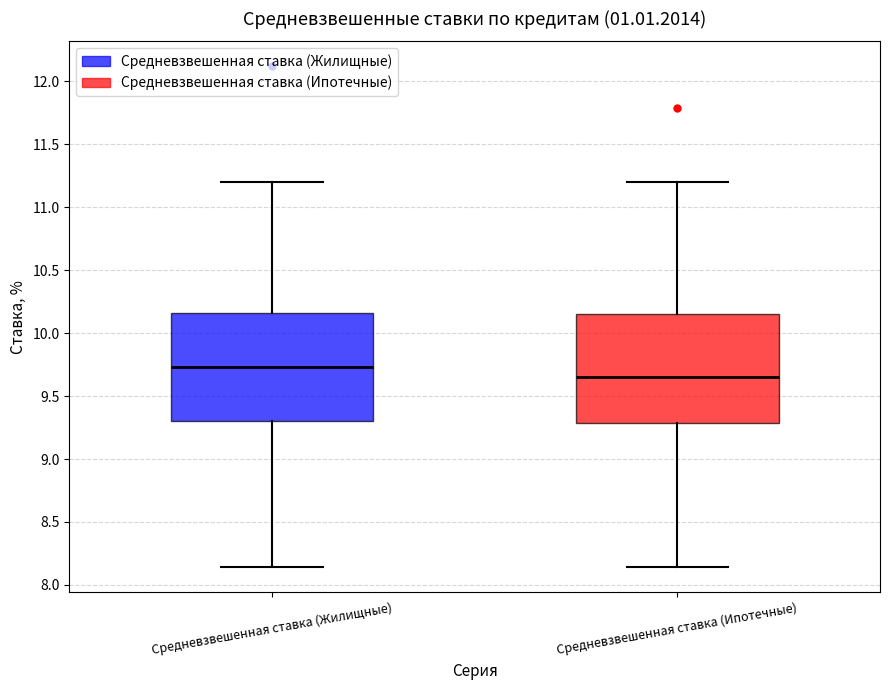

Where is the upper edge of the box for Средневзвешенная ставка (Жилищные) on the y-axis? The values are not printed on the chart, so give them approximately, as read against the axis.

10.15